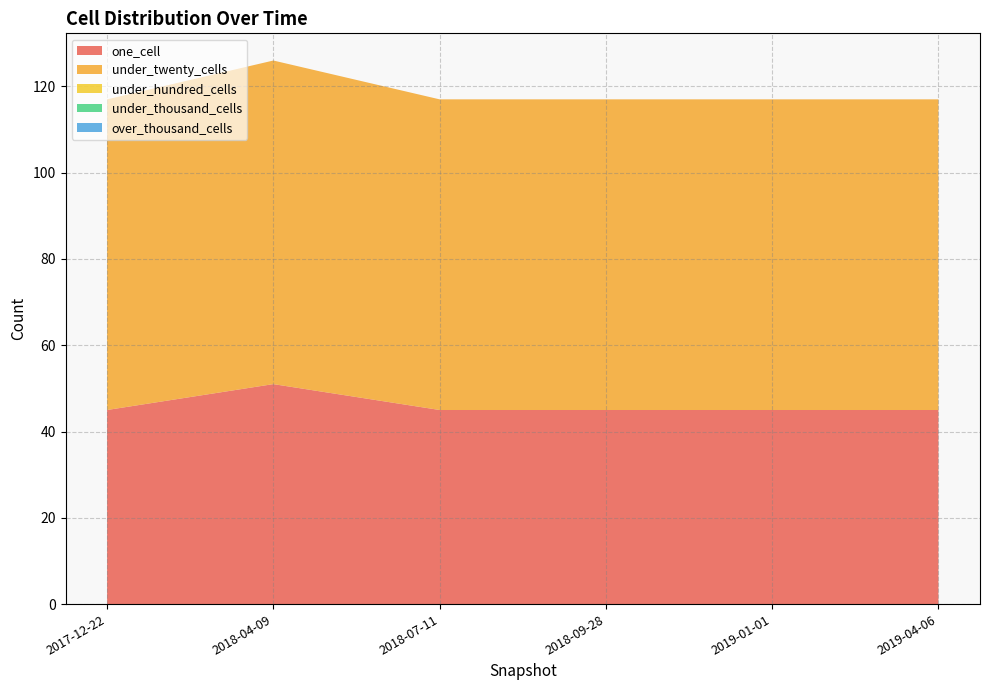

Reading left to right, transcribe all the data shown in this chart.

one_cell: 45	51	45	45	45	45
under_twenty_cells: 72	75	72	72	72	72
under_hundred_cells: 0	0	0	0	0	0
under_thousand_cells: 0	0	0	0	0	0
over_thousand_cells: 0	0	0	0	0	0